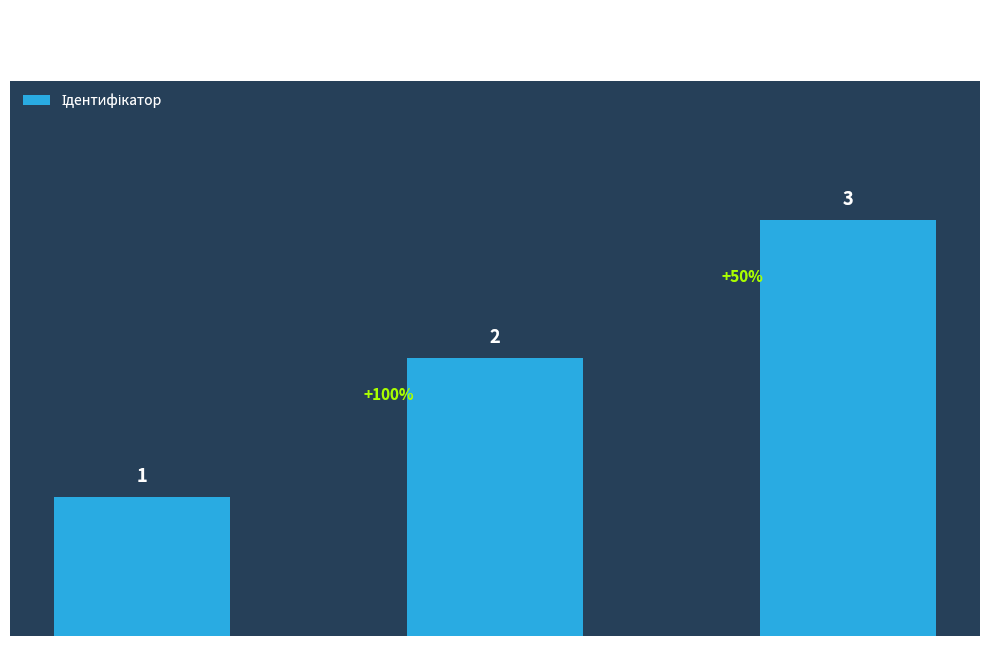

Reading left to right, list all the values displayed in this chart.

1	2	3